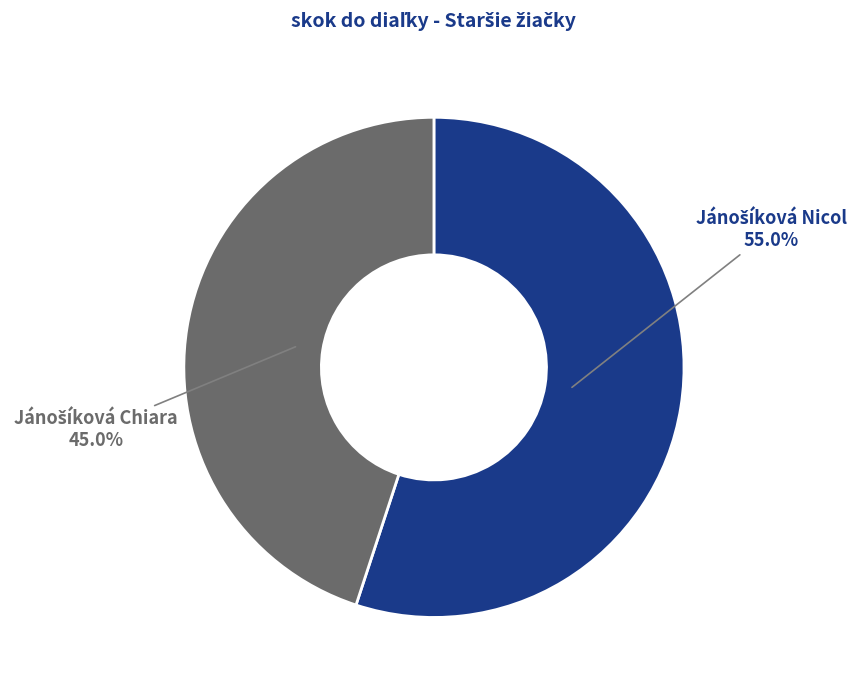

Is there any slice that represents more than half of the pie?

Yes